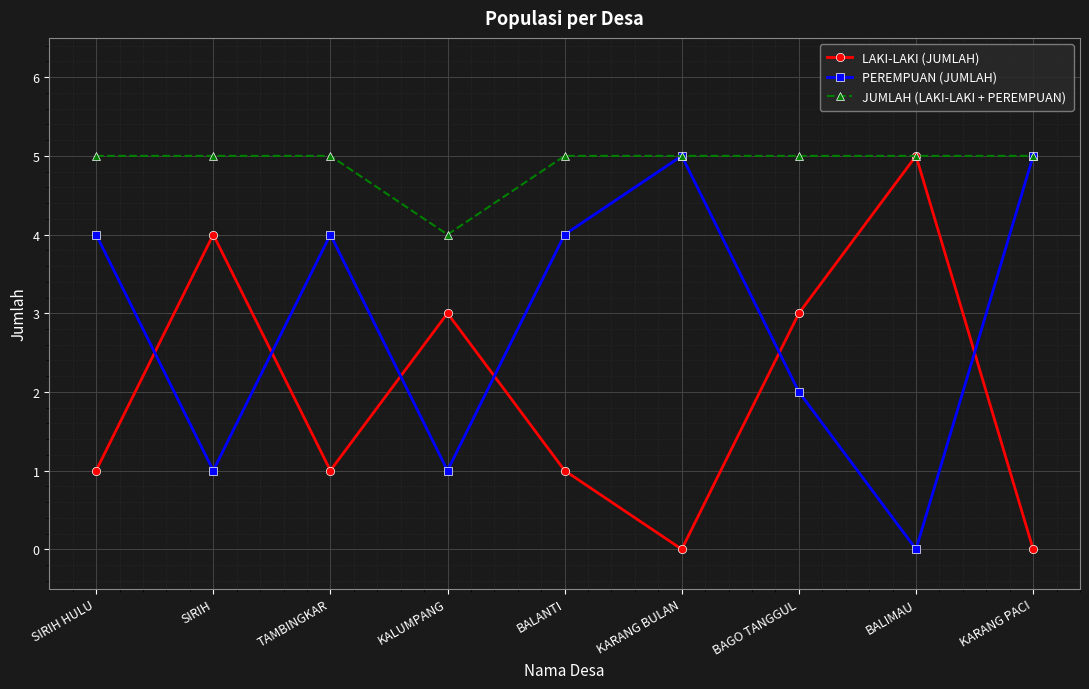

How many categories are shown in the chart?

9